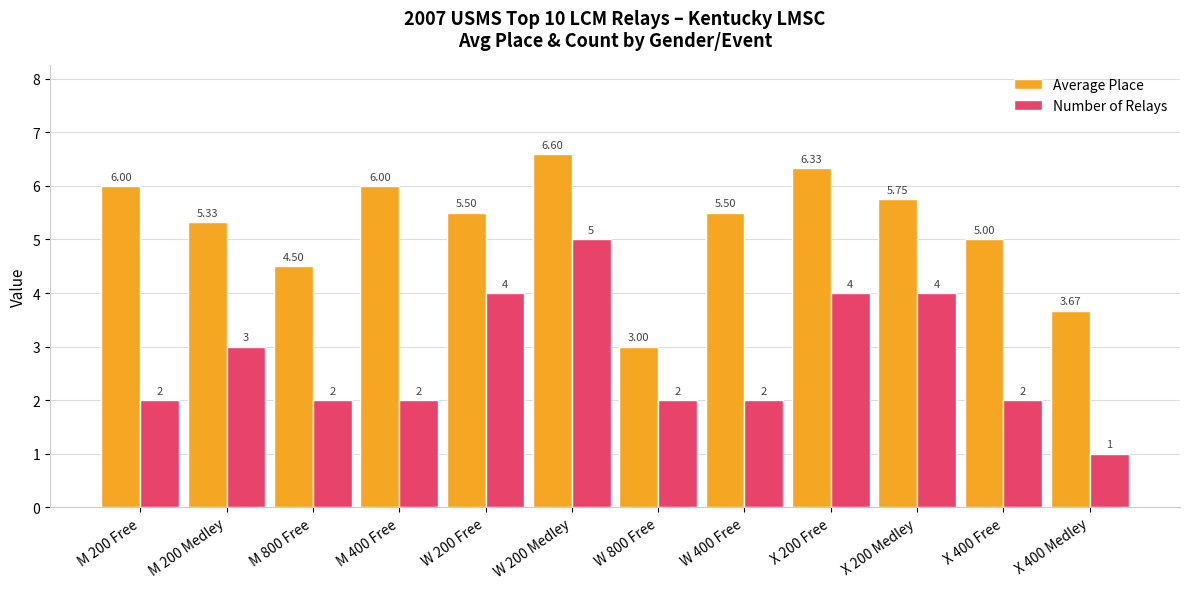

What is the sum of the Number of Relays values at X 200 Medley and M 400 Free?

6.0